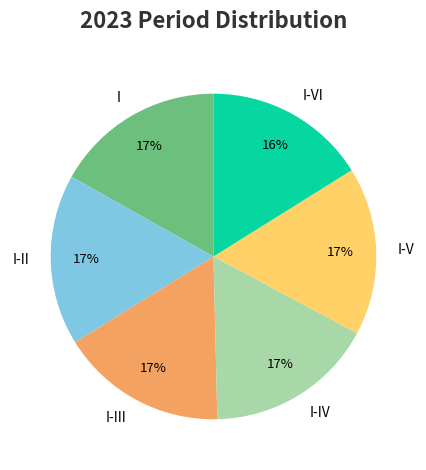

Do I-V and I-IV together represent more than half of the pie?

No